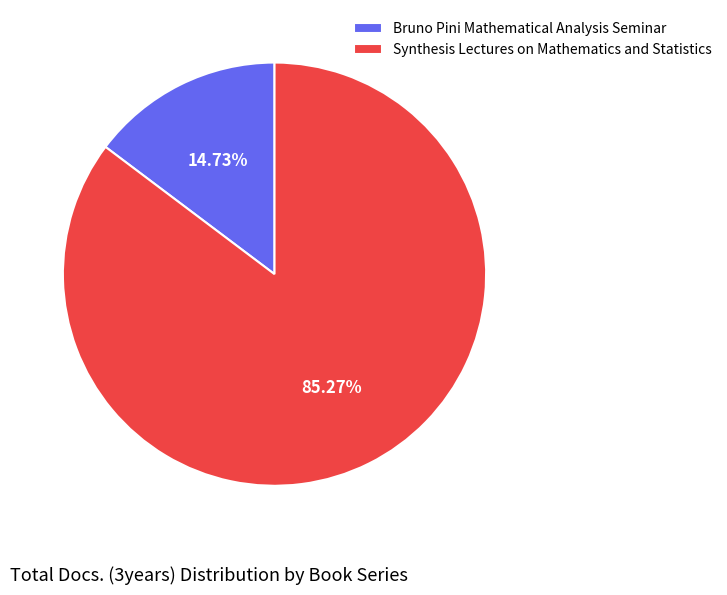

Is Synthesis Lectures on Mathematics and Statistics the majority of the pie?

Yes